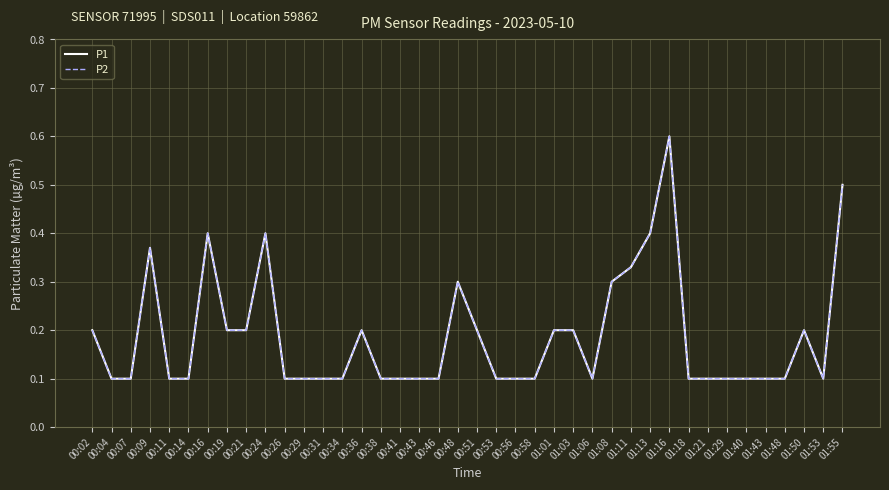

Is this an area chart (filled region under the line)?

No